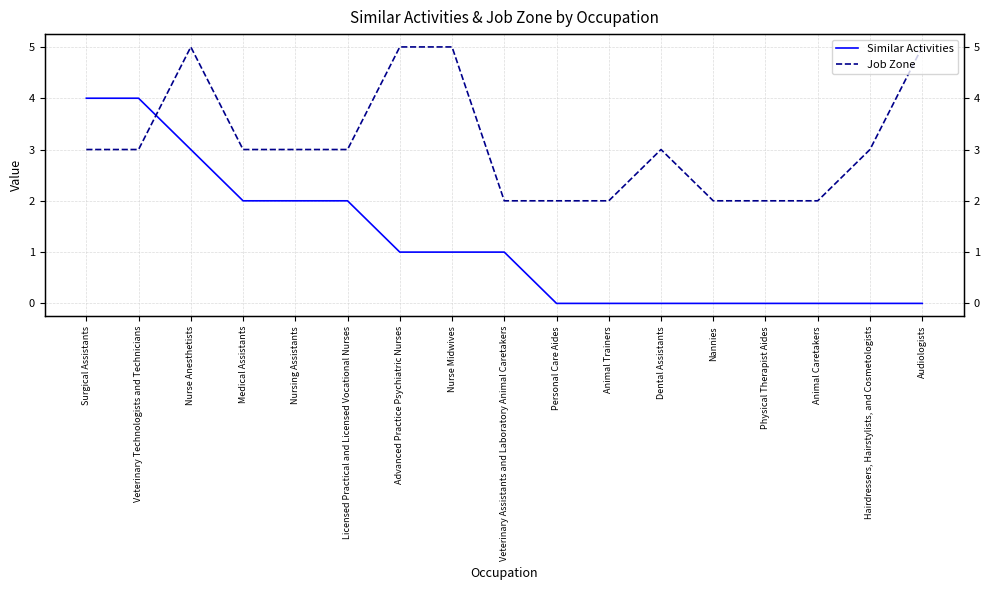

List the series in order of their overall mean, lowest first.

Similar Activities, Job Zone